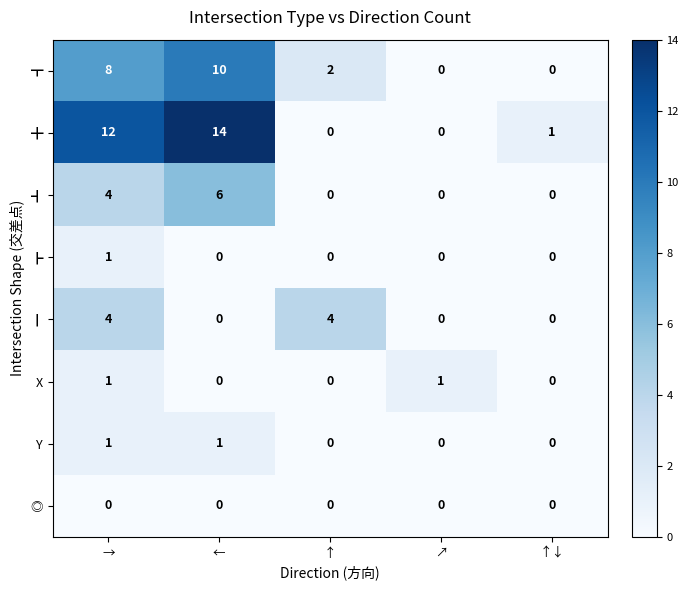

What is the total value across all series at ↑↓?

1